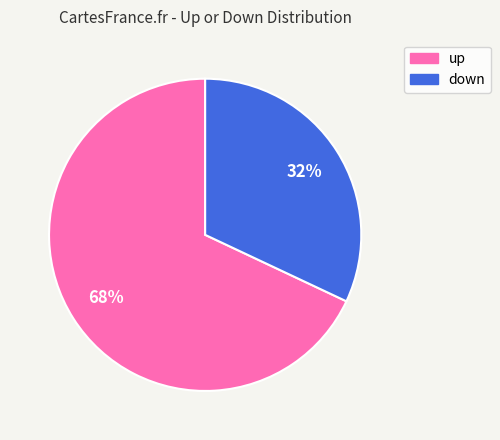

Which slice is the largest?

up